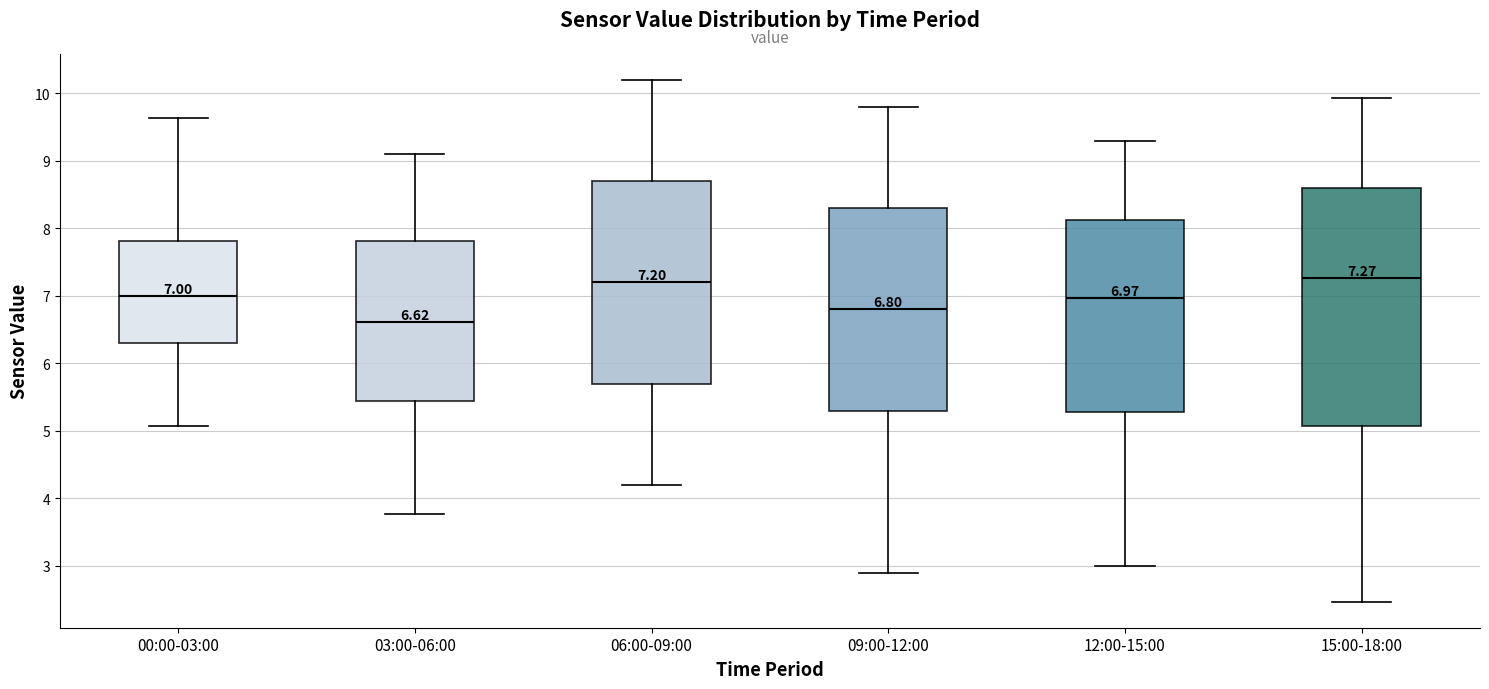

Comparing the boxes themselves (not the whiskers), which one is the tallest?

15:00-18:00